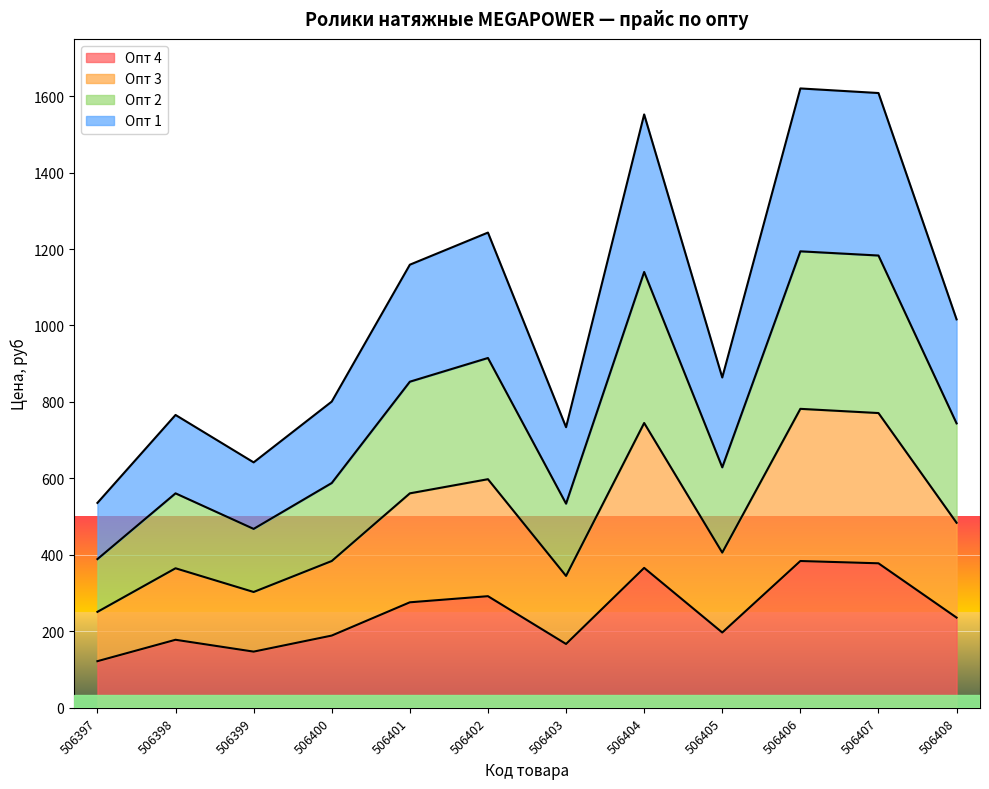

What is the highest value of the Опт 4 series?

384